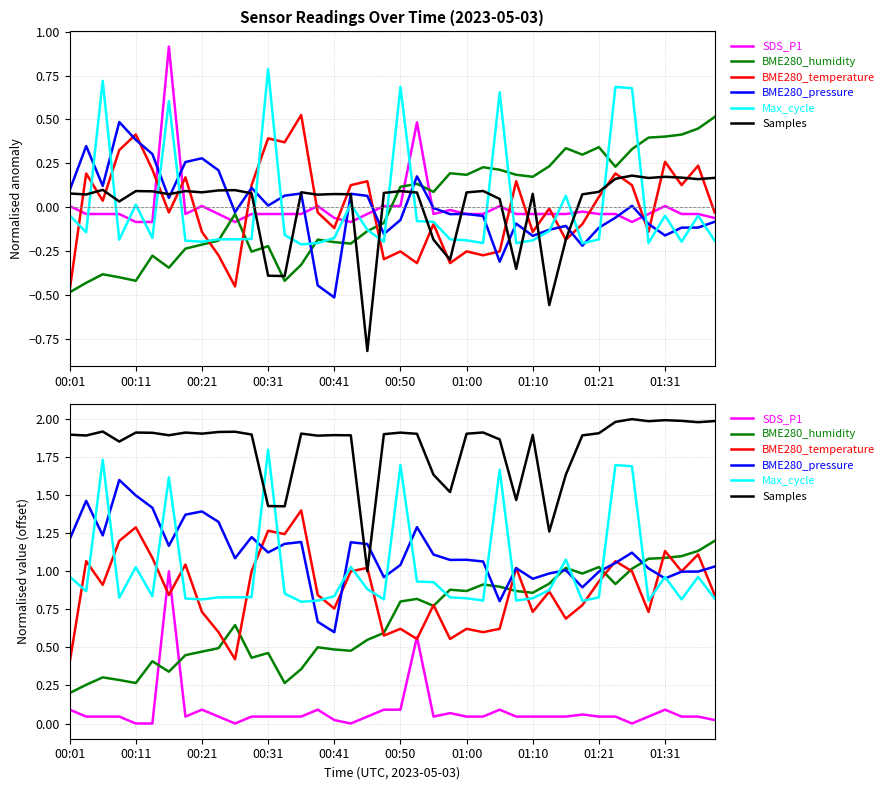

What is the label of the 1st point from the right?

39